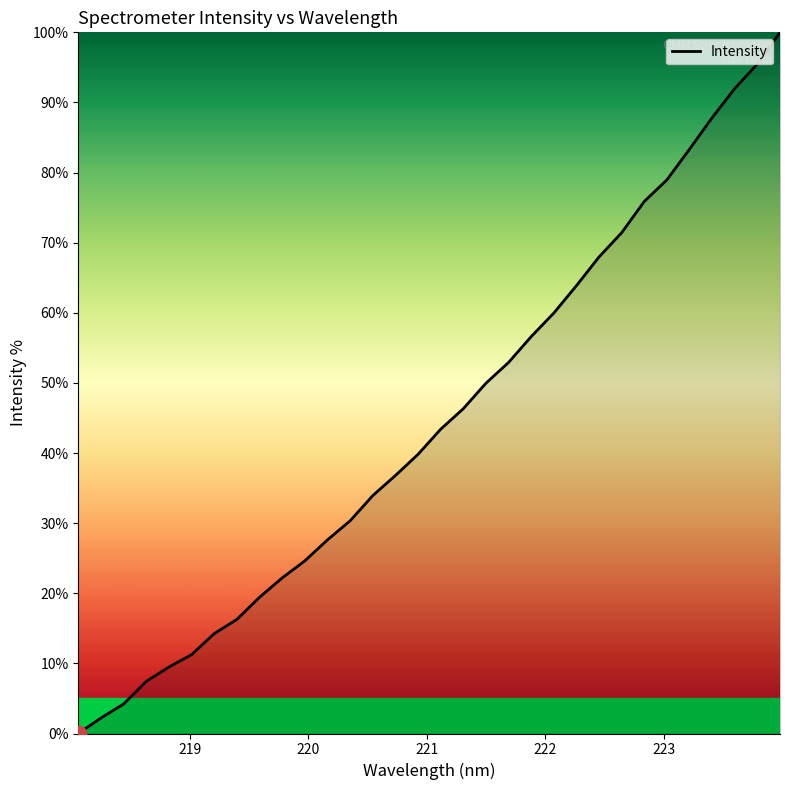

True or false: the data has more than 2 interior local peaks.

False